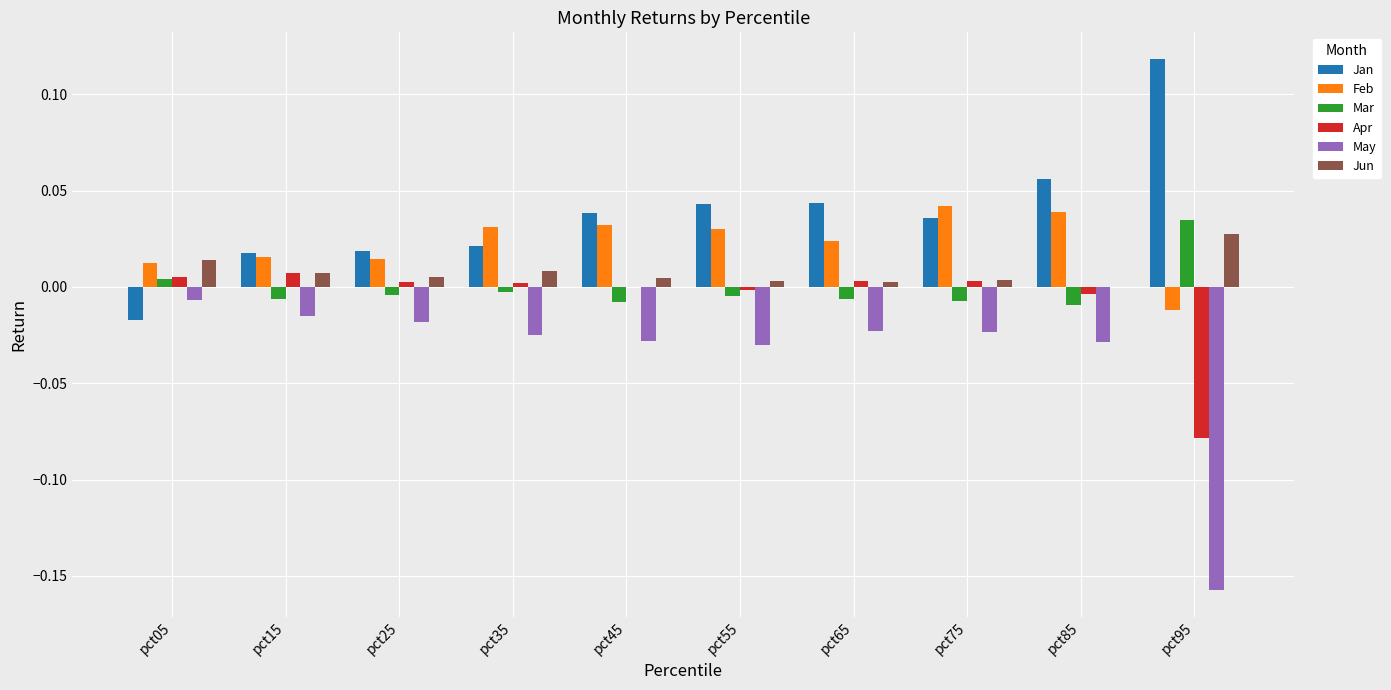

Is it true that May equals -0.0 at pct35?

True